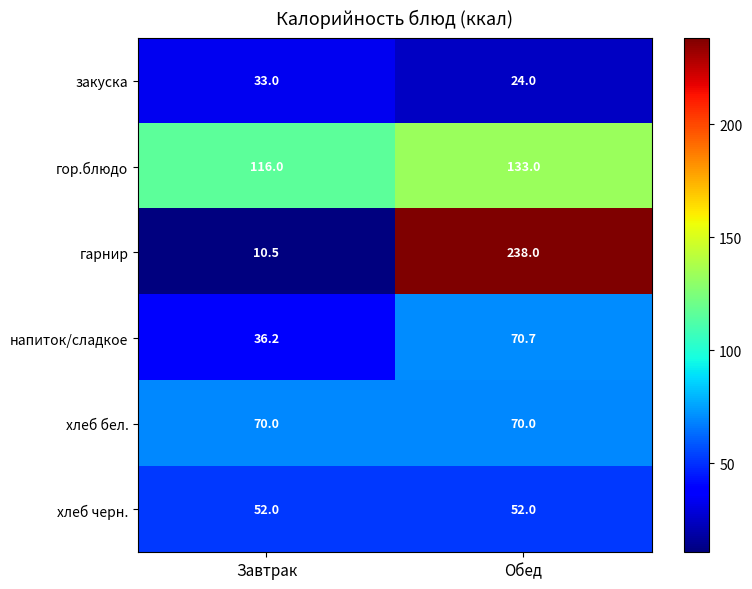

How many categories are shown in the chart?

2